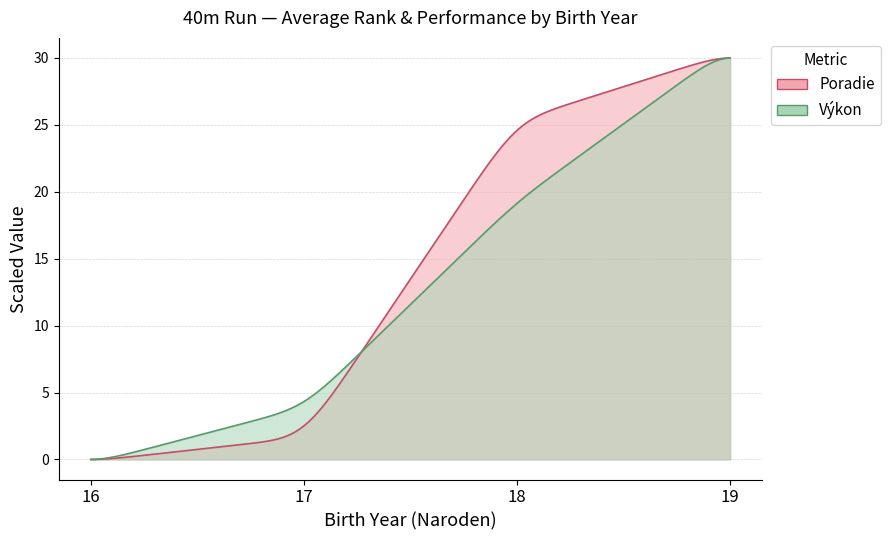

How many data points in Výkon are above 9?

23